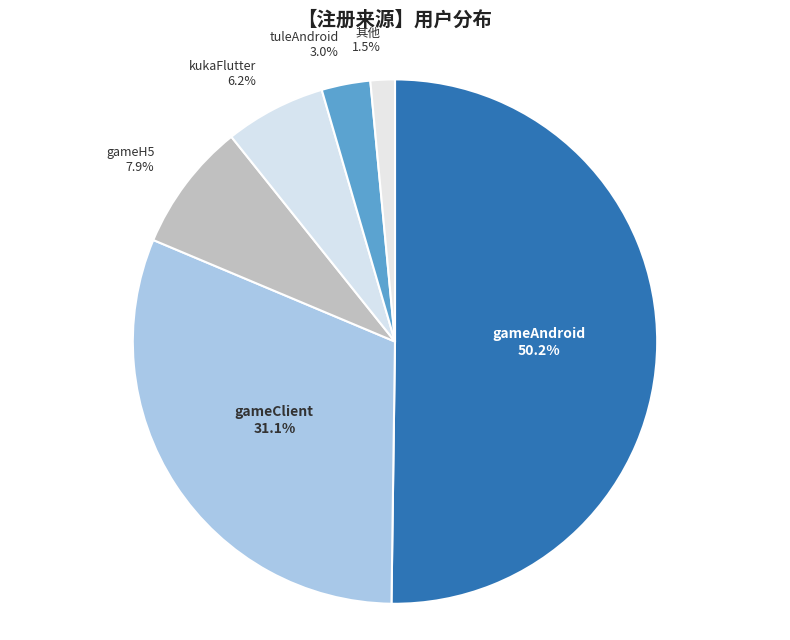

Which slice is the largest?

gameAndroid